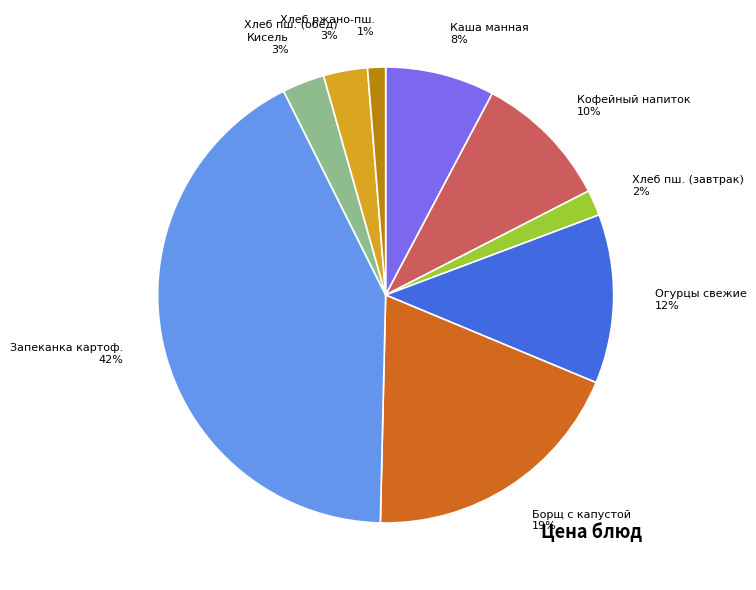

Count the number of slices in the pie.

9